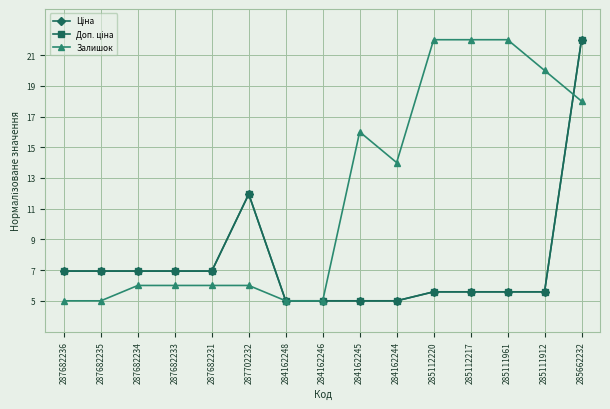

Does the chart have visible grid lines?

Yes